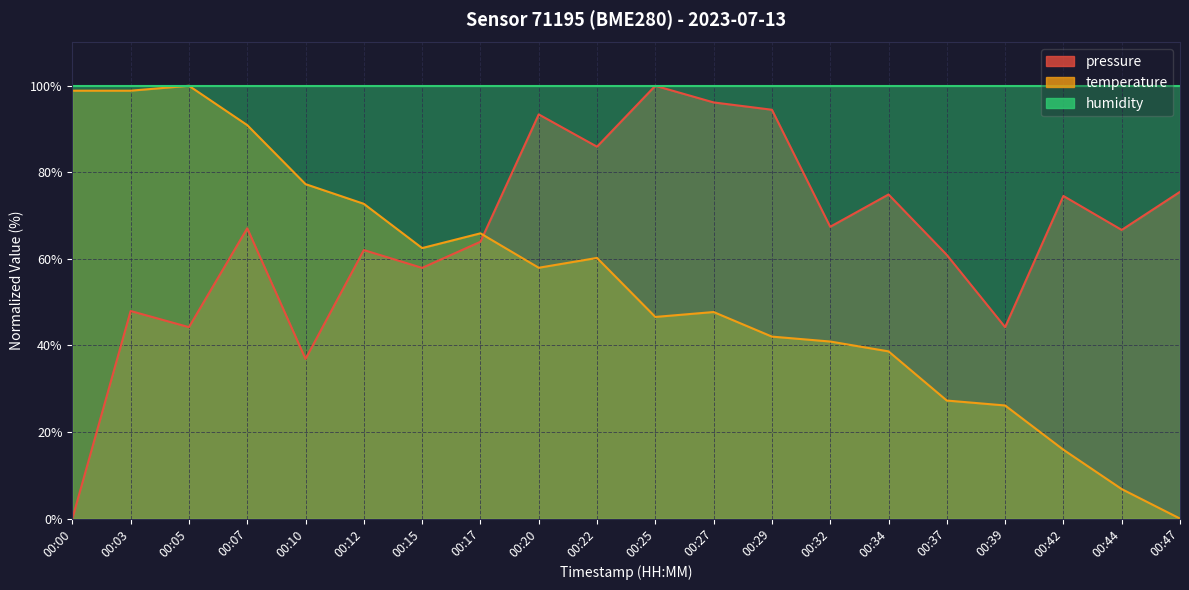

Does the chart display data point markers on the line(s)?

No